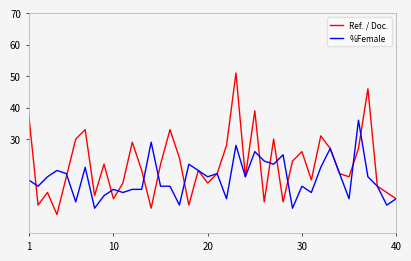

What is the greatest value displayed?

51